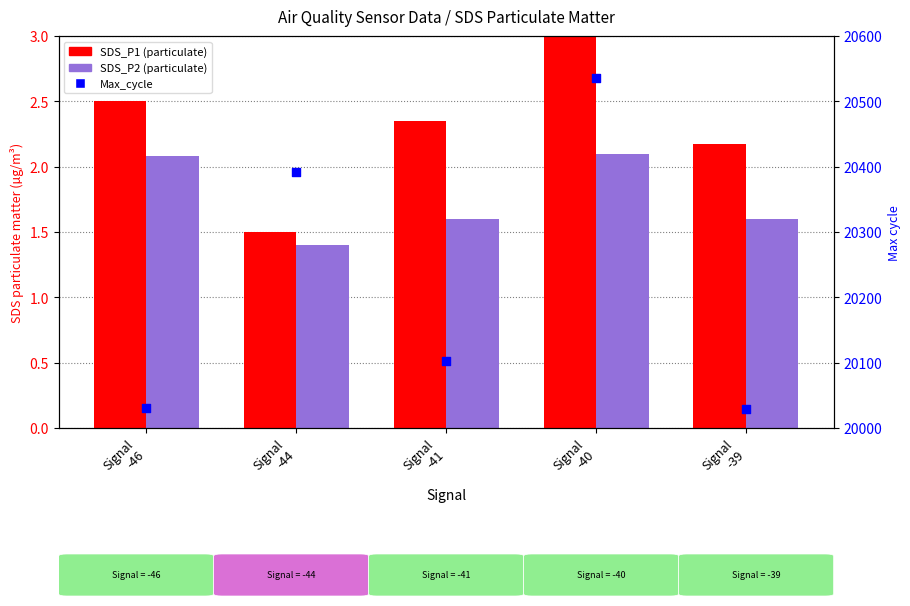

Which series contains the highest Y value?

Max_cycle